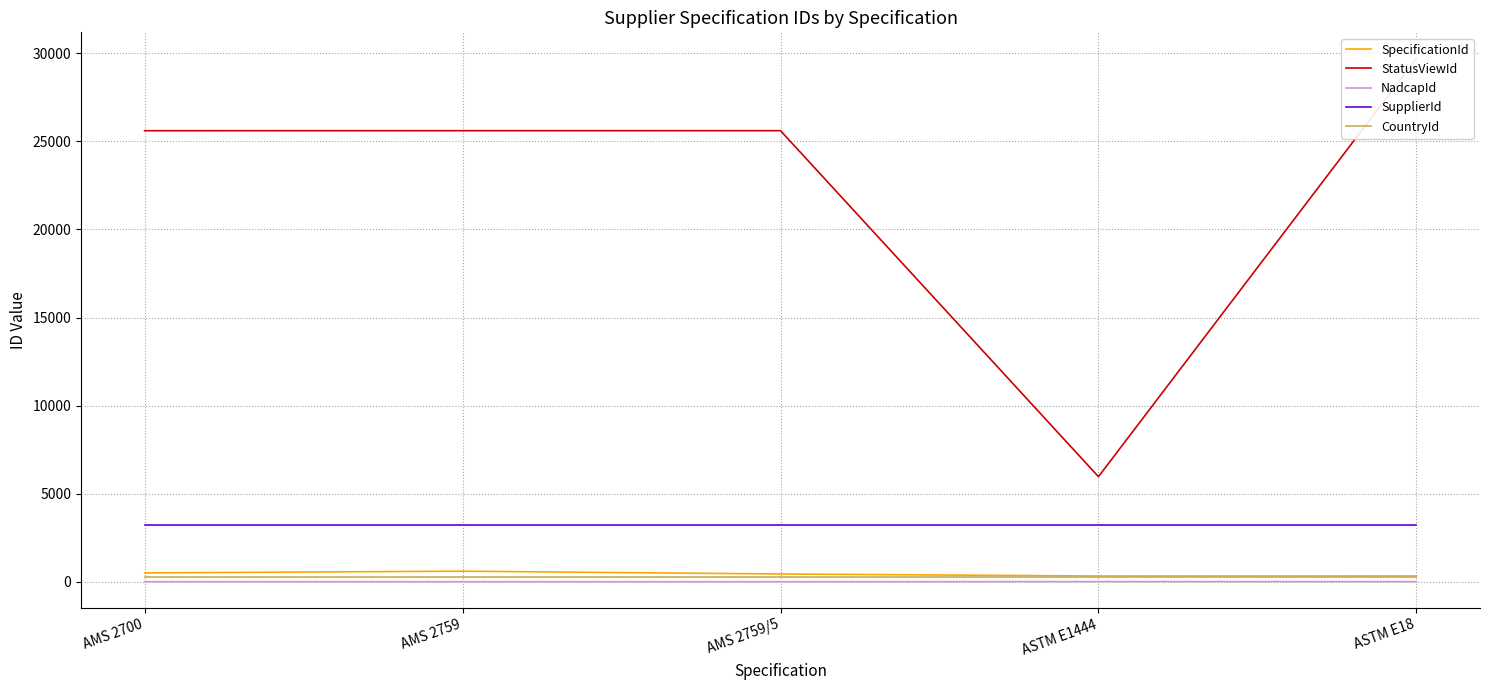

What is the total value across all series at AMS 2700?

29596